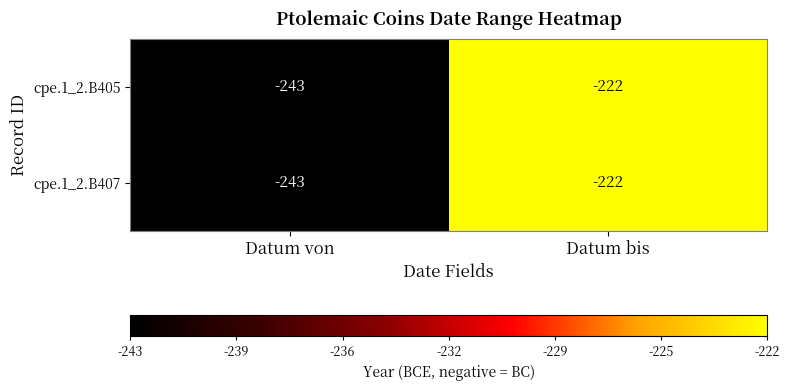

Count the number of data series in this chart.

2